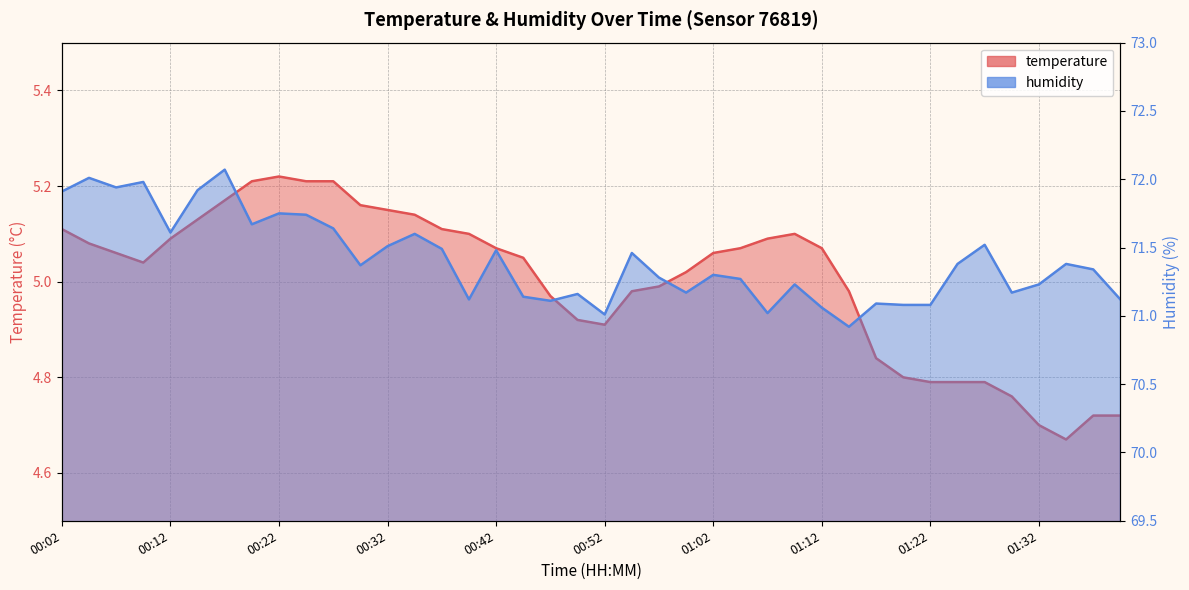

At which category does the chart reach its peak across all series?

00:17